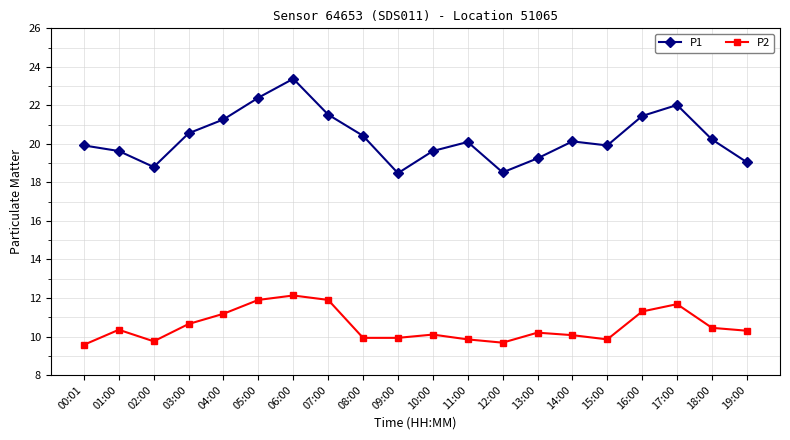

Which series has the largest total across all categories?

P1